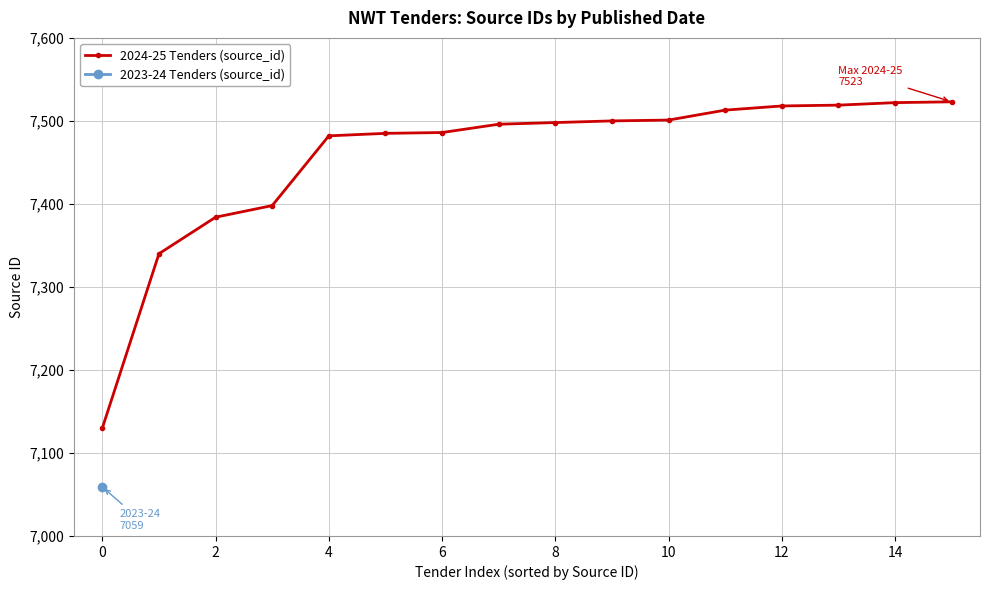

Is it true that the value at 2 is 2592?

False